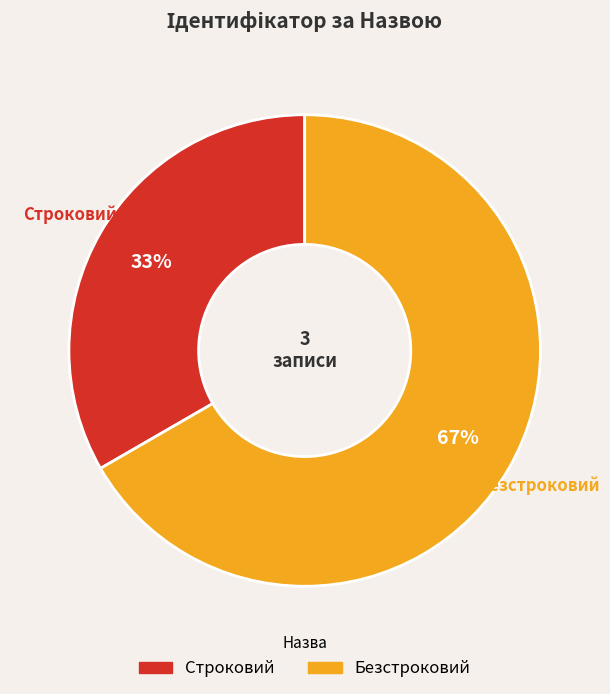

How many segments does this pie chart have?

2